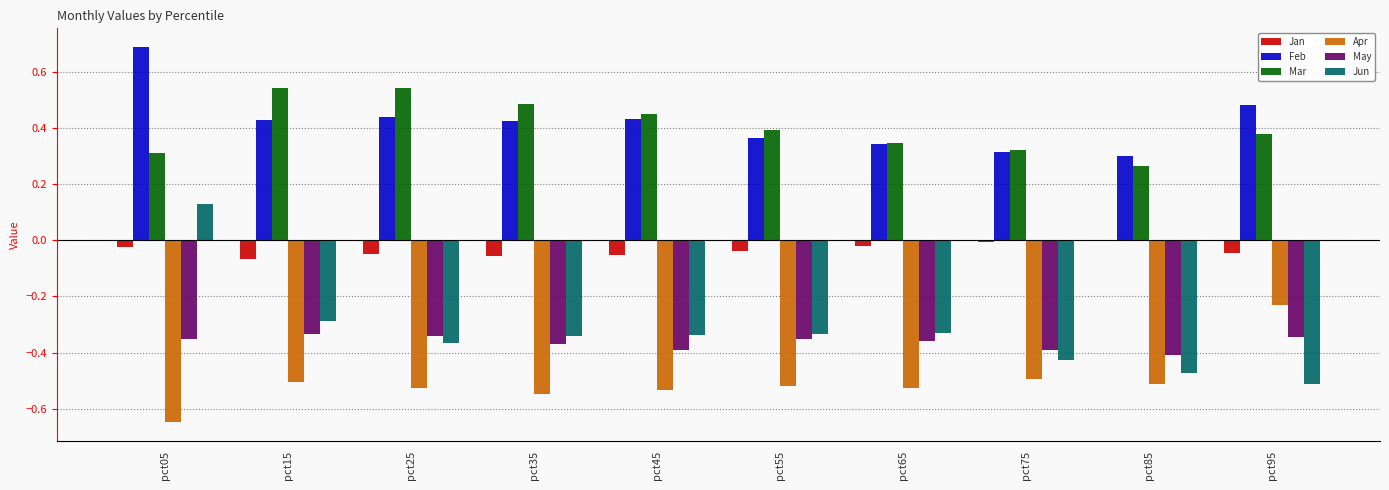

At which label does Apr reach its peak?

pct95